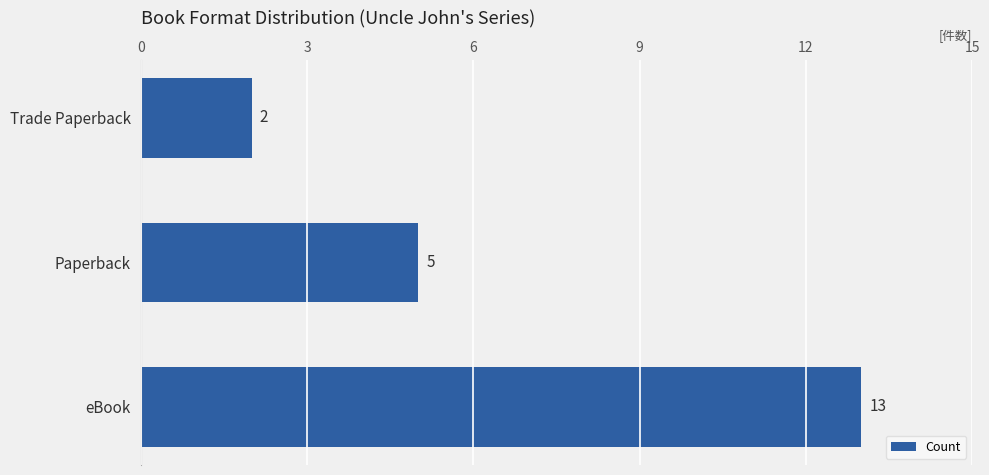

What is the smallest value displayed?

2